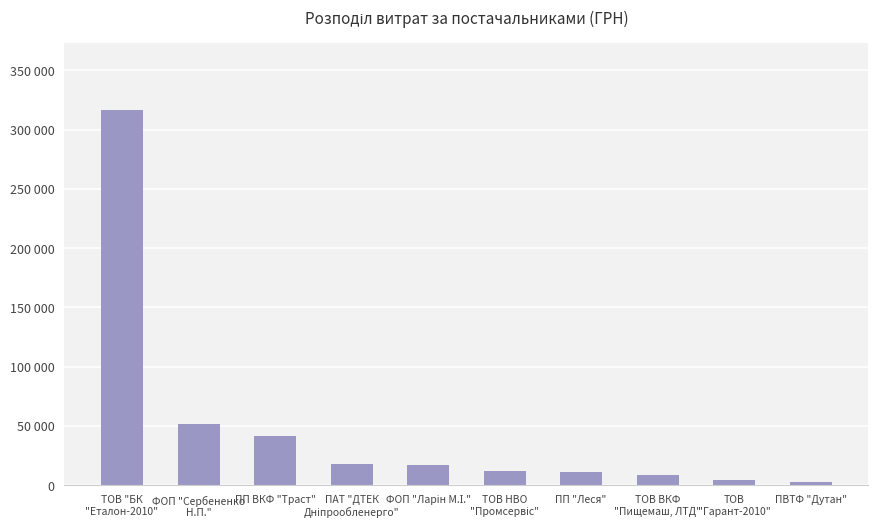

Are the bars horizontal?

No